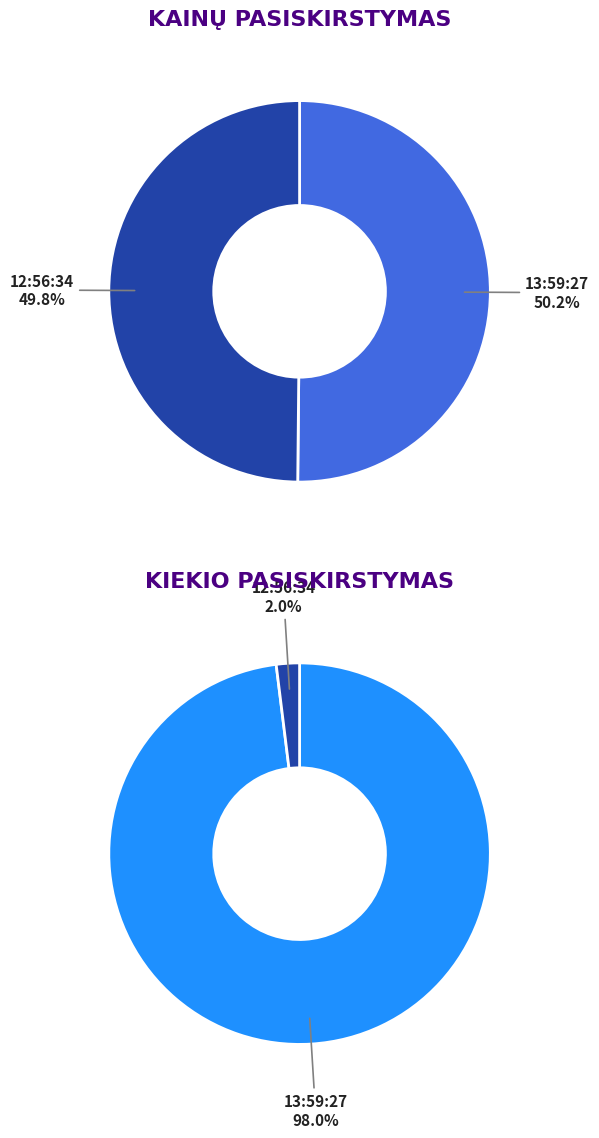

Which category has the biggest portion of the pie?

13:59:27